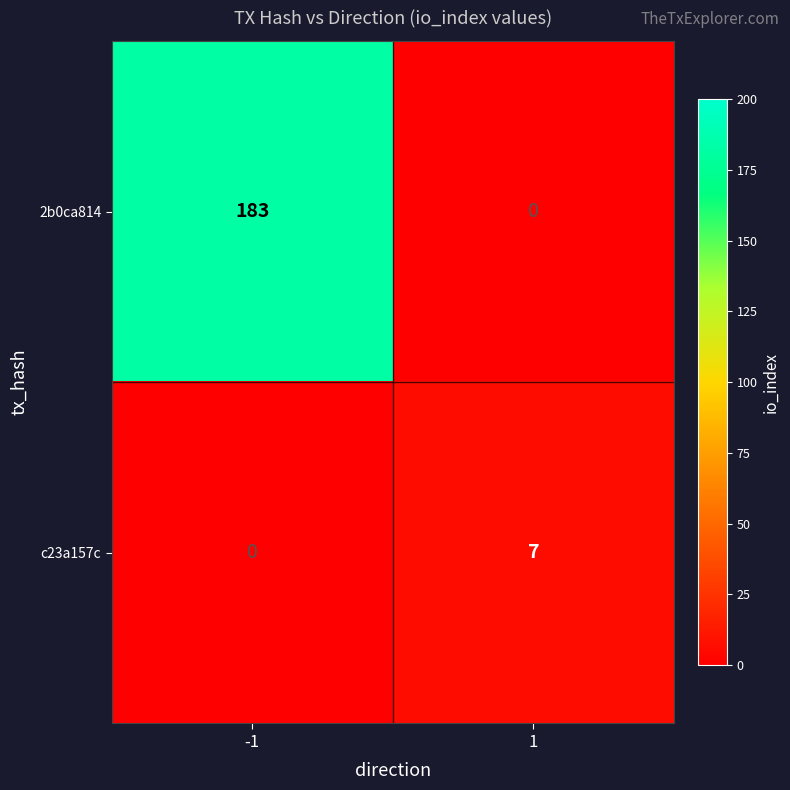

Rank the series by their average value, from highest to lowest.

2b0ca814, c23a157c